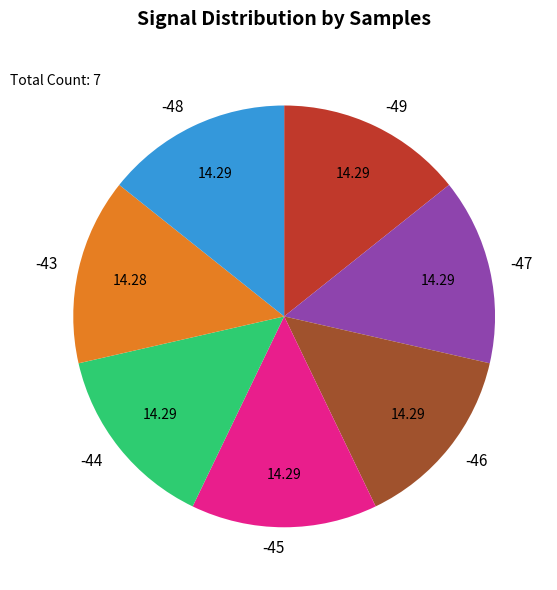

How many slices are in this pie chart?

7